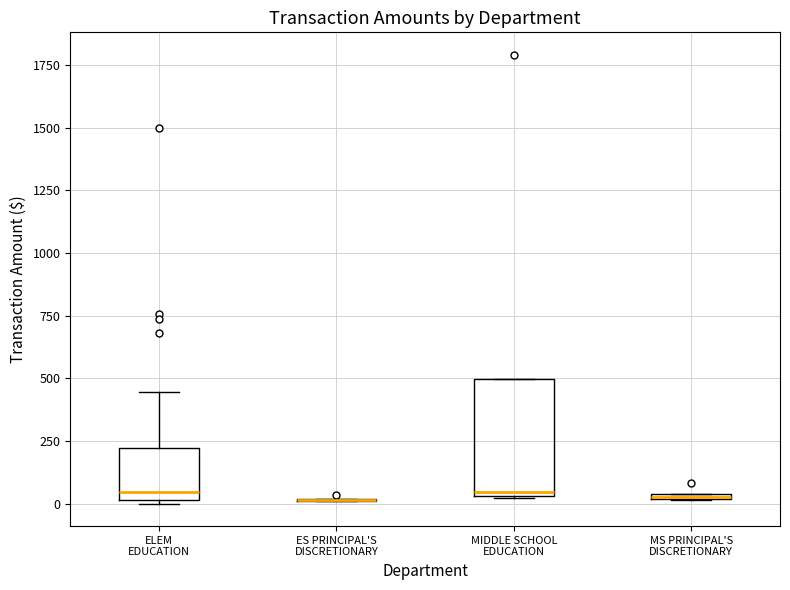

Where is the upper edge of the box for MS PRINCIPAL'S DISCRETIONARY on the y-axis? The values are not printed on the chart, so give them approximately, as read against the axis.

50